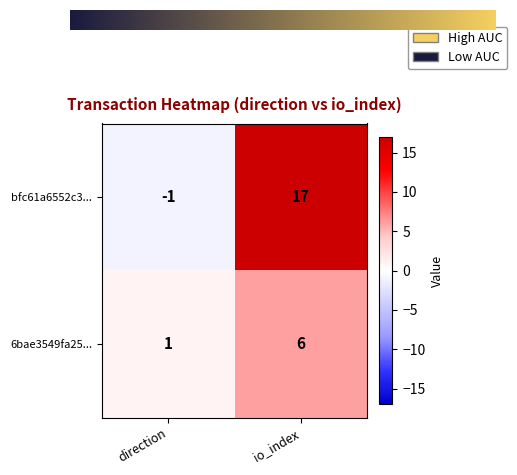

True or false: bfc61a6552c3... has a value of -1 at direction.

True